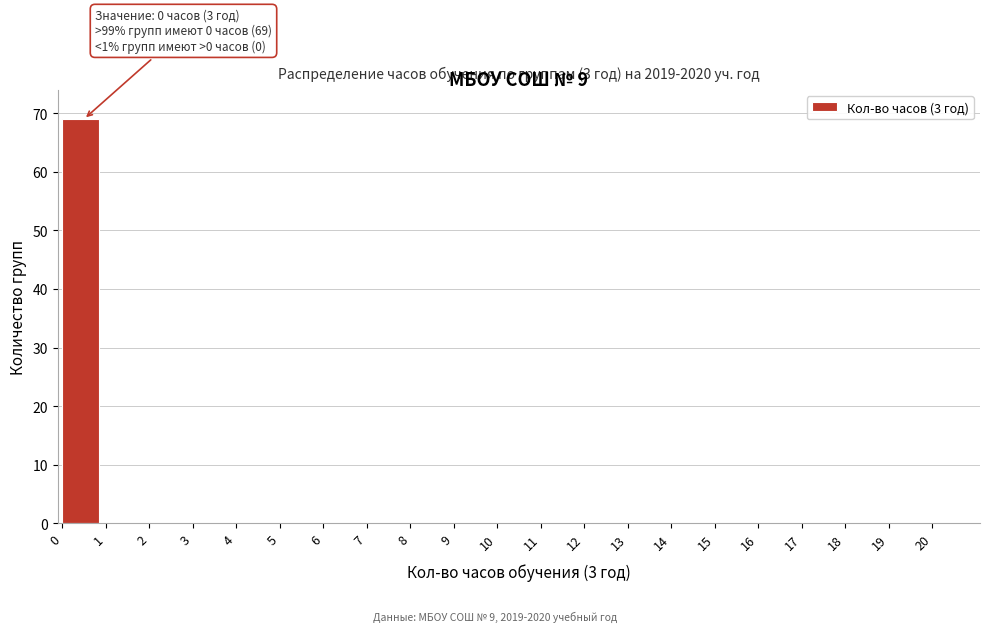

Which range on the x-axis has the tallest bar?

0 to 1